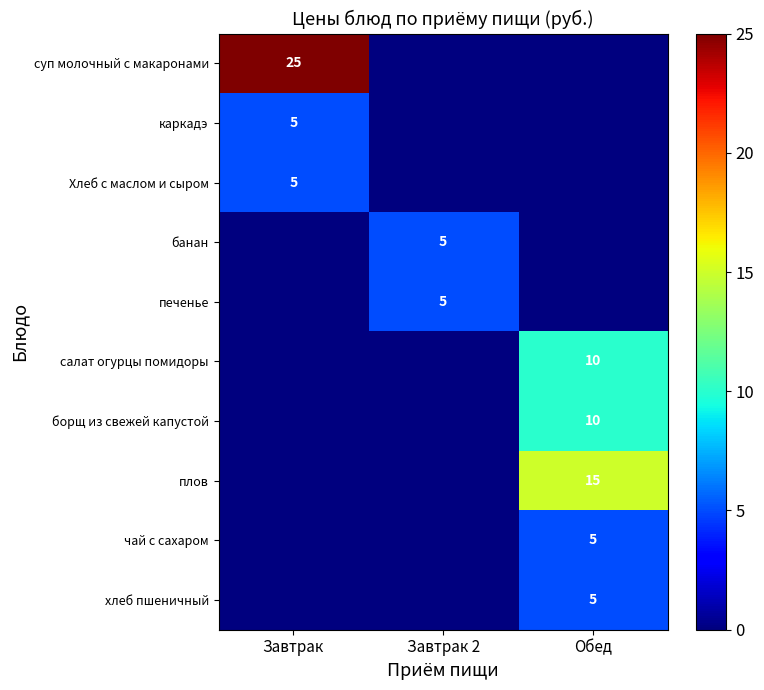

Is it true that каркадэ equals 5 at Завтрак?

True